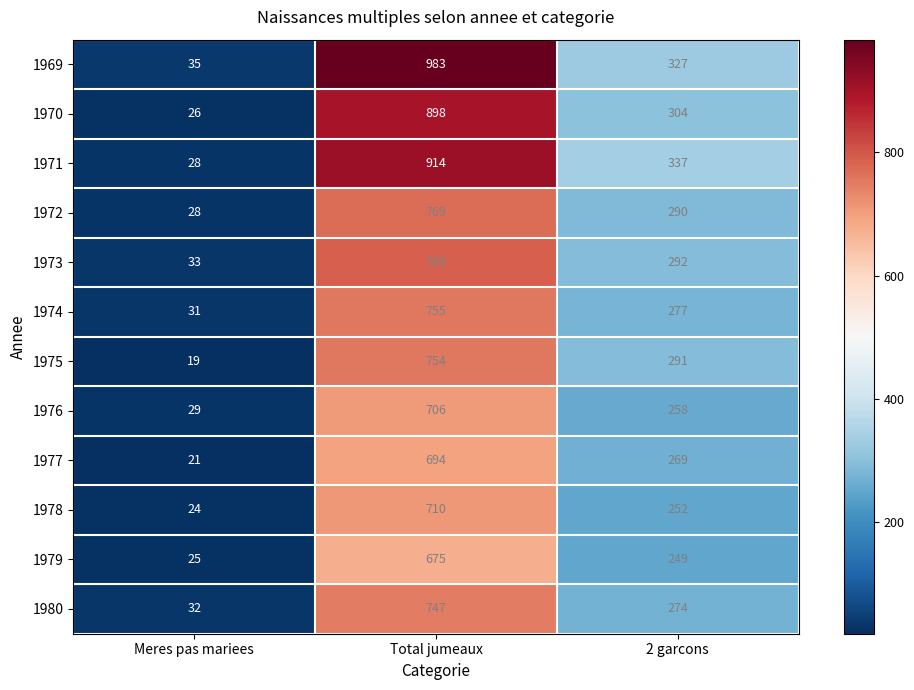

What is the total value across all series at 2 garcons?

3420